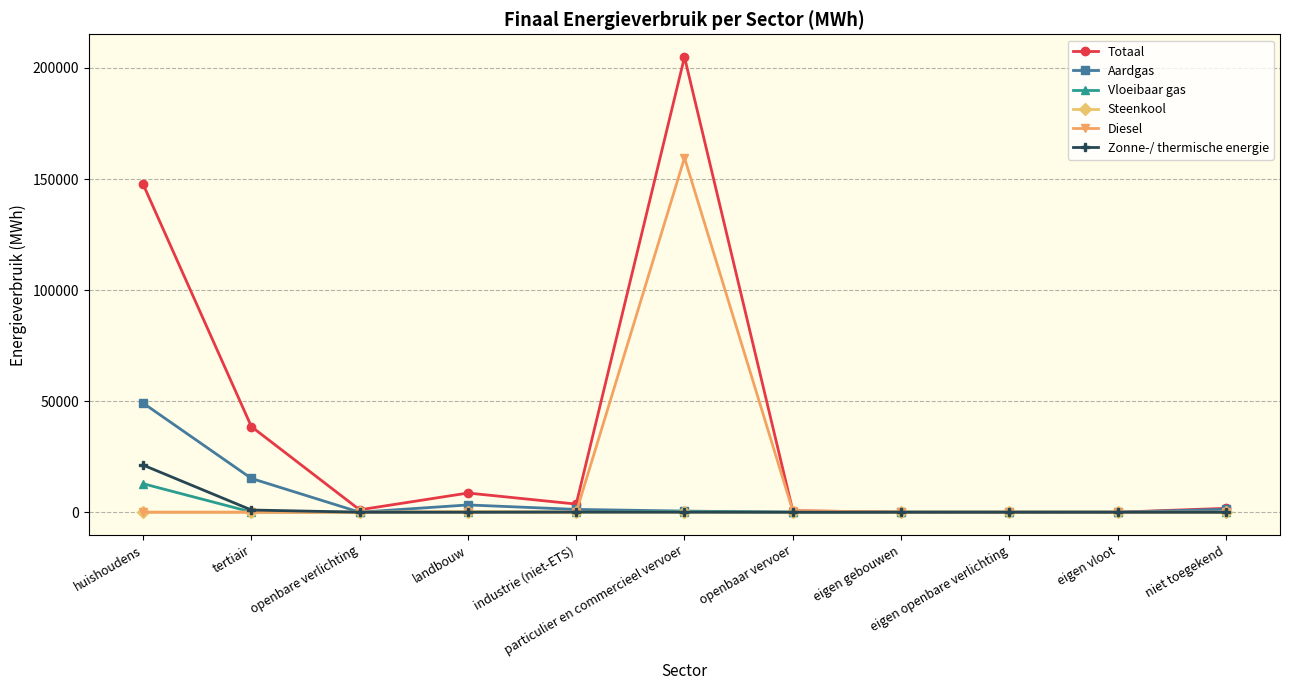

What position from the left is openbare verlichting?

3